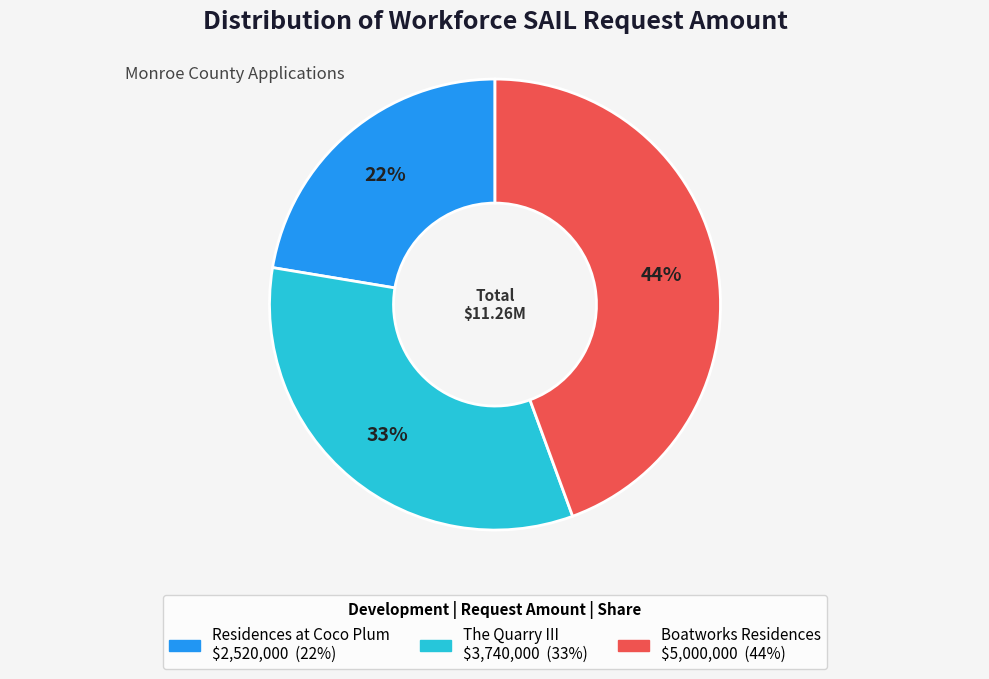

How many segments does this pie chart have?

3